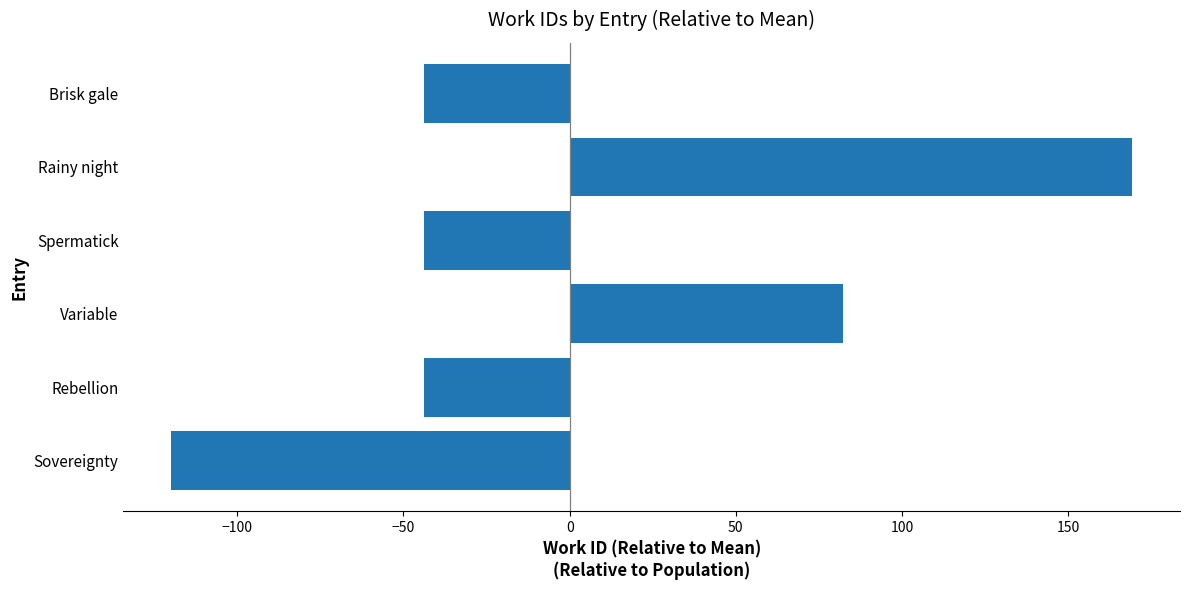

At which label is the value closest to 24?

Variable